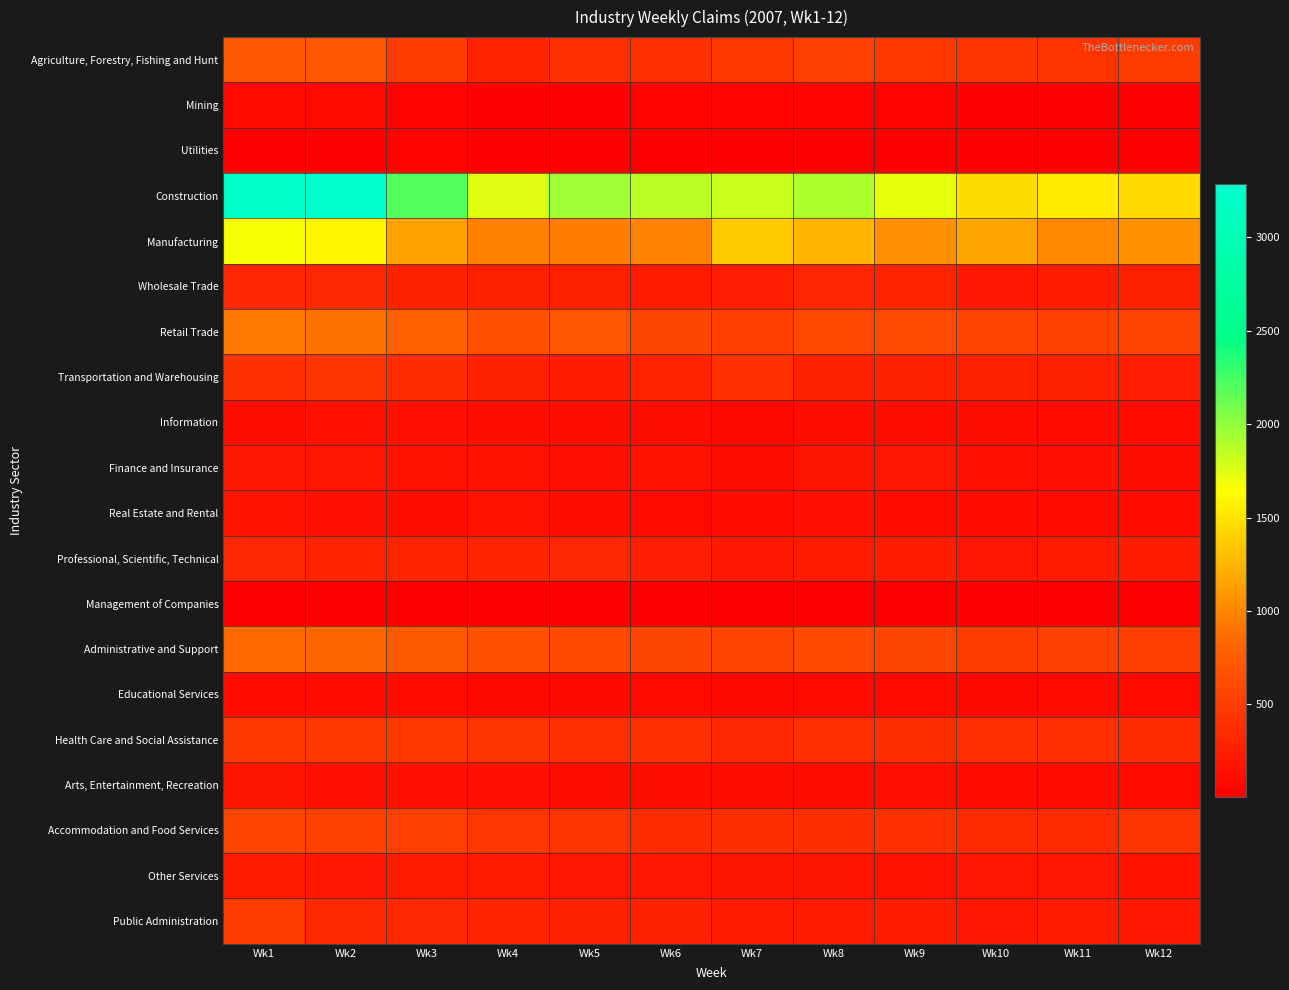

Which series has the widest spread of values?

Construction